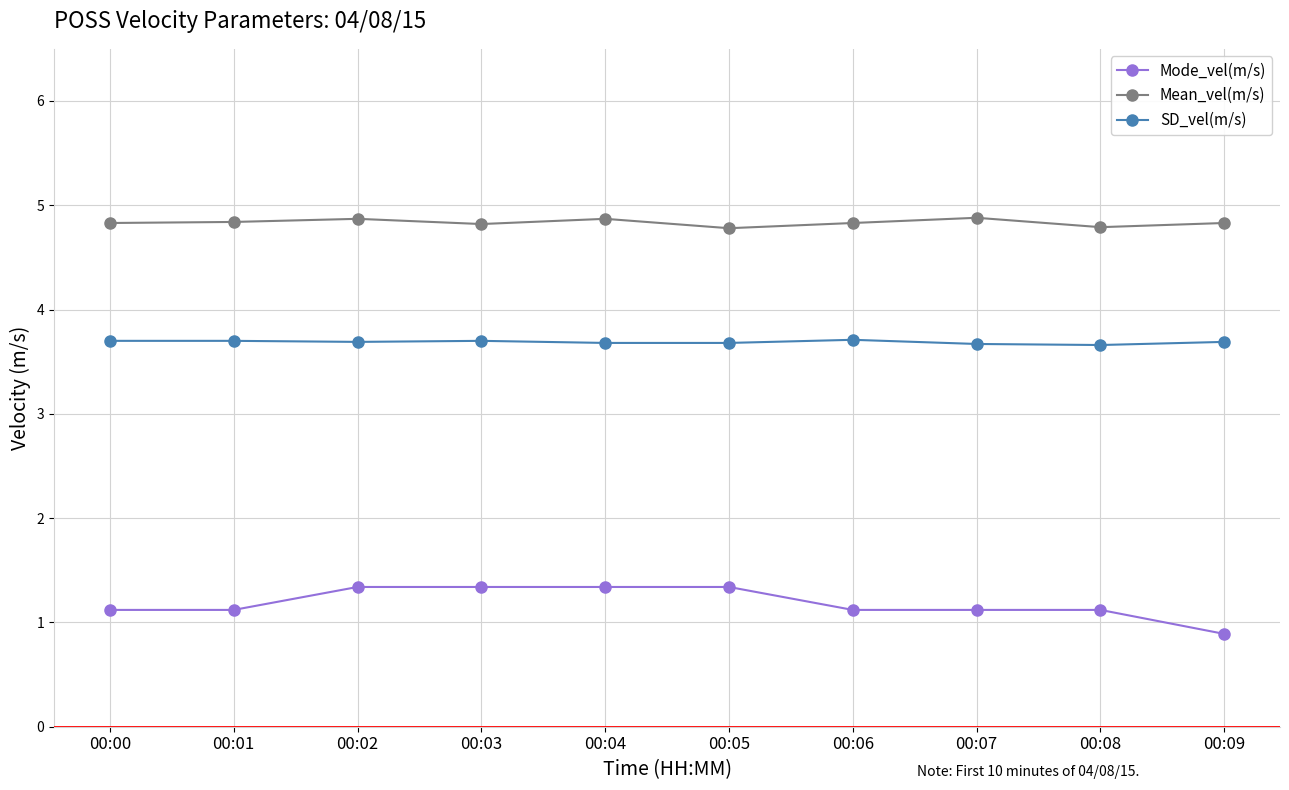

What is the sum of the Mean_vel(m/s) values at 00:04 and 00:00?

9.7